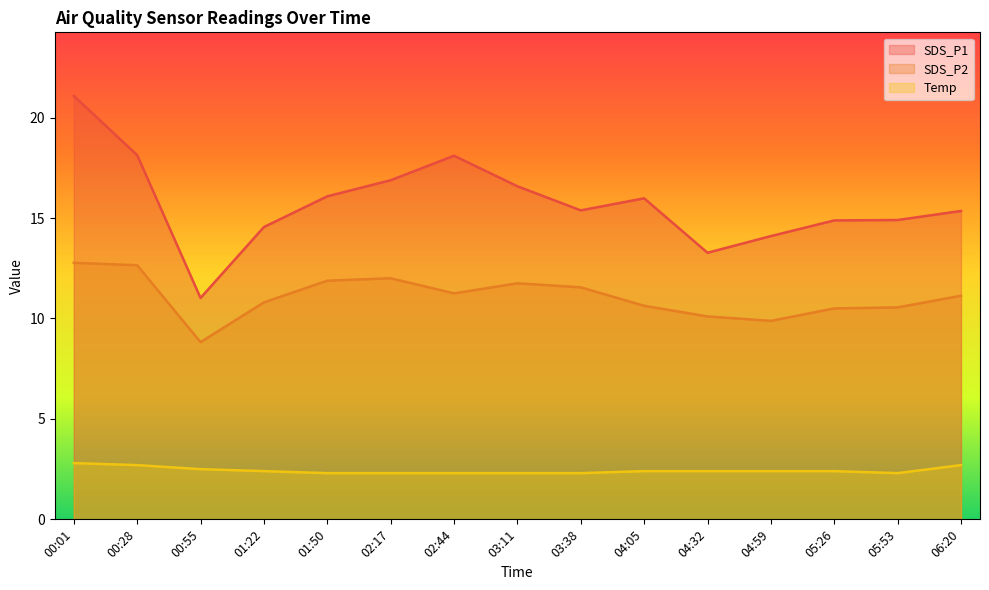

Which series has the largest total across all categories?

SDS_P1